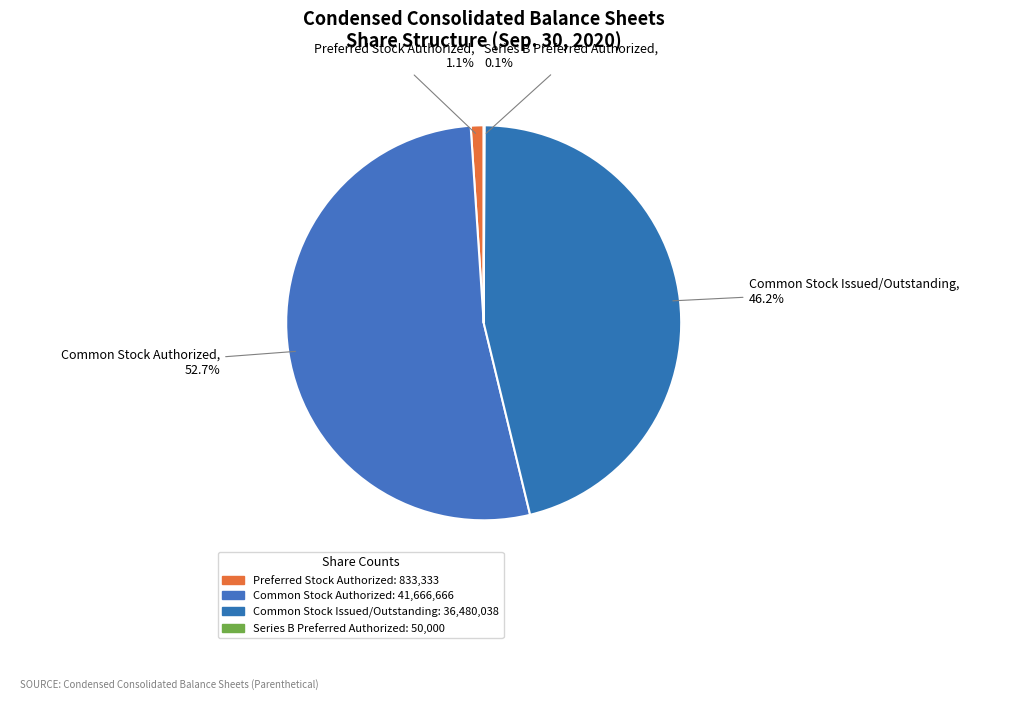

Between Common Stock Issued/Outstanding and Common Stock Authorized, which is larger?

Common Stock Authorized